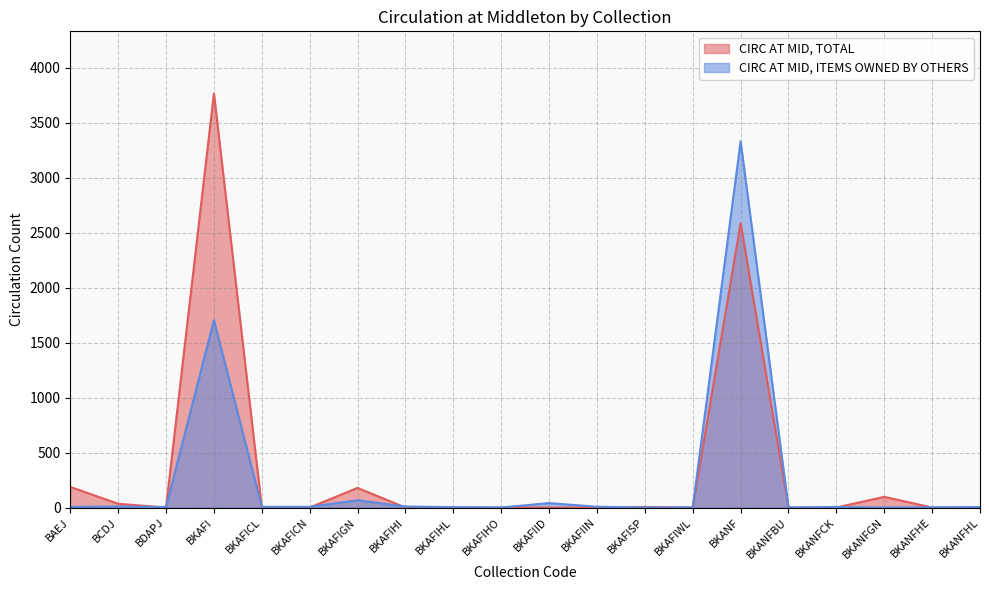

True or false: CIRC AT MID, ITEMS OWNED BY OTHERS has a value of 7 at BKAFIIN.

True